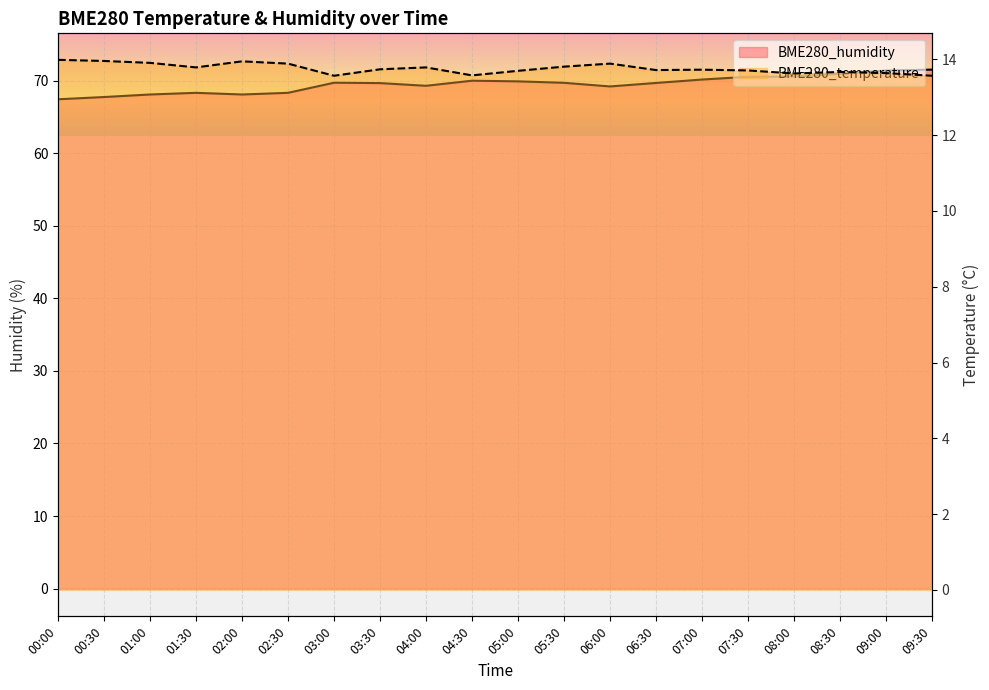

List the labels in order of BME280_humidity line value, smallest first.

00:00, 00:30, 01:00, 02:00, 01:30, 02:30, 06:00, 04:00, 03:30, 06:30, 05:30, 03:00, 05:00, 04:30, 07:00, 07:30, 08:00, 08:30, 09:00, 09:30